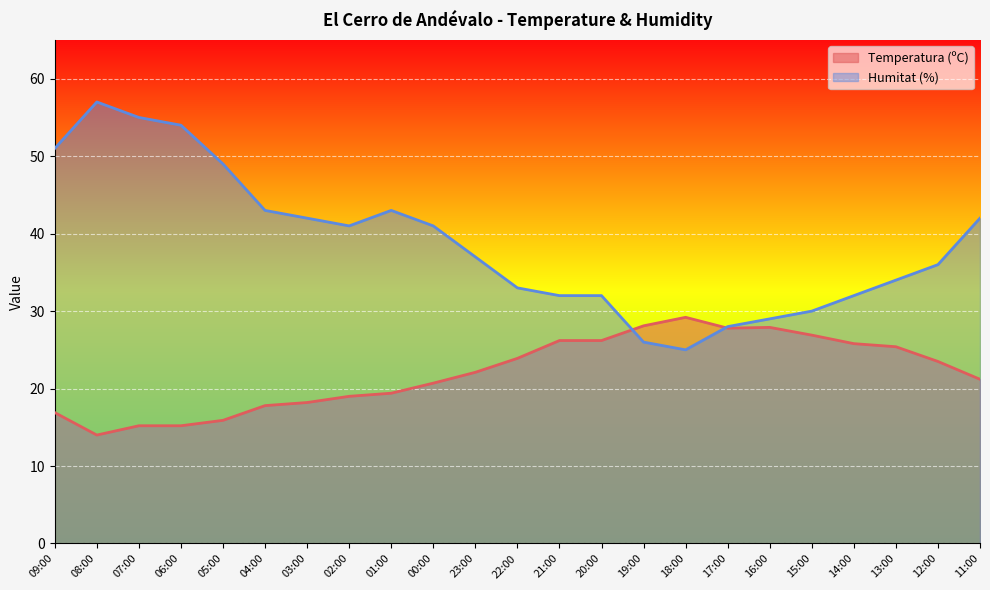

What is the label of the 19th point from the left?

15:00